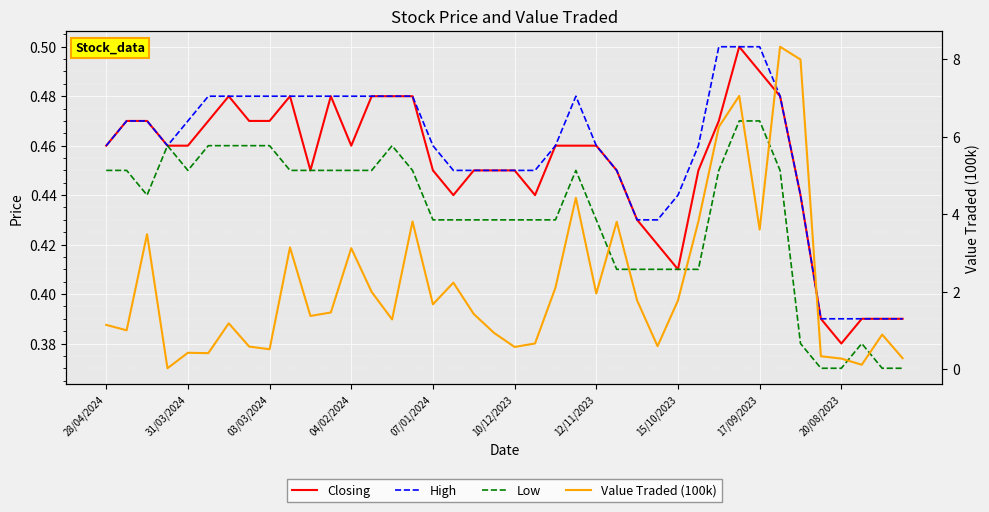

What is the value of the High point at the 27th from the left?

0.4